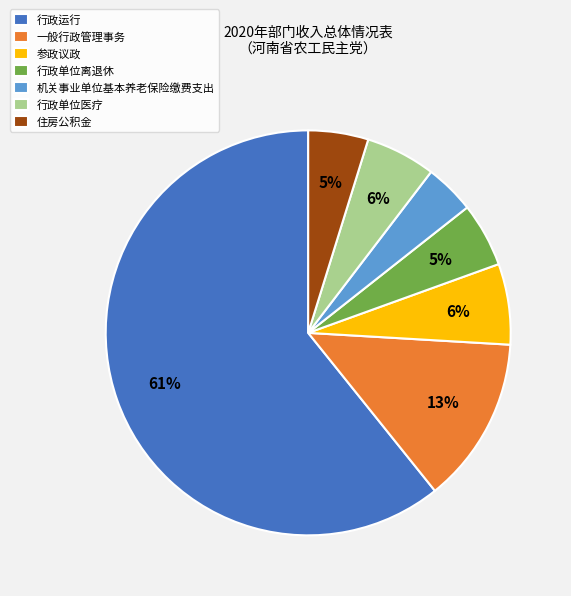

Which has a higher value, 机关事业单位基本养老保险缴费支出 or 行政单位离退休?

行政单位离退休